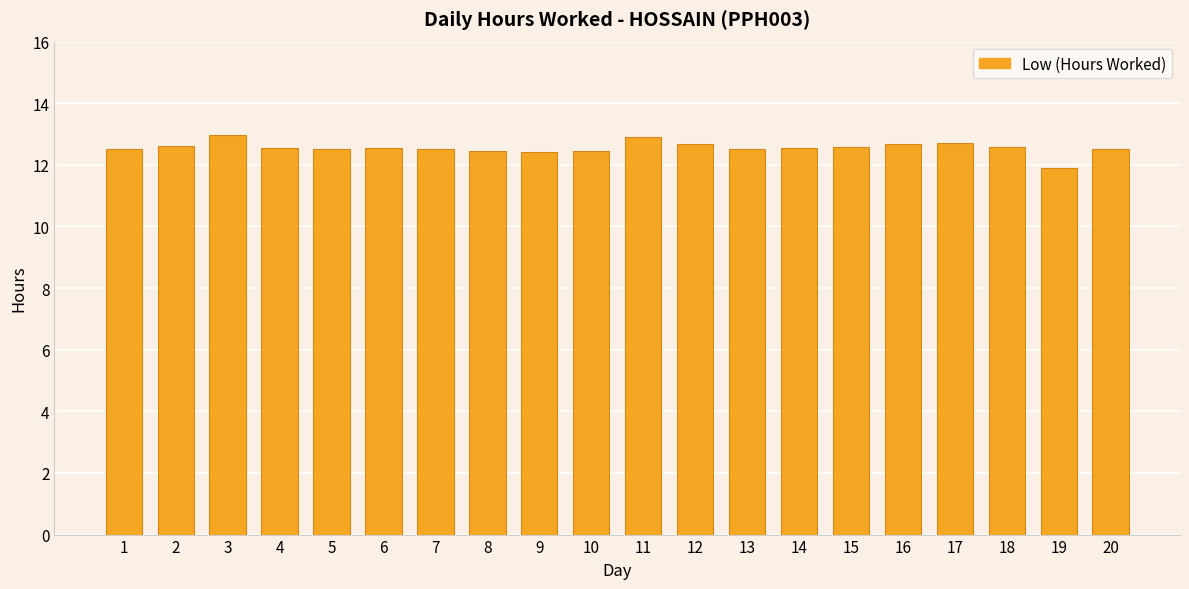

Does the chart contain stacked bars?

No